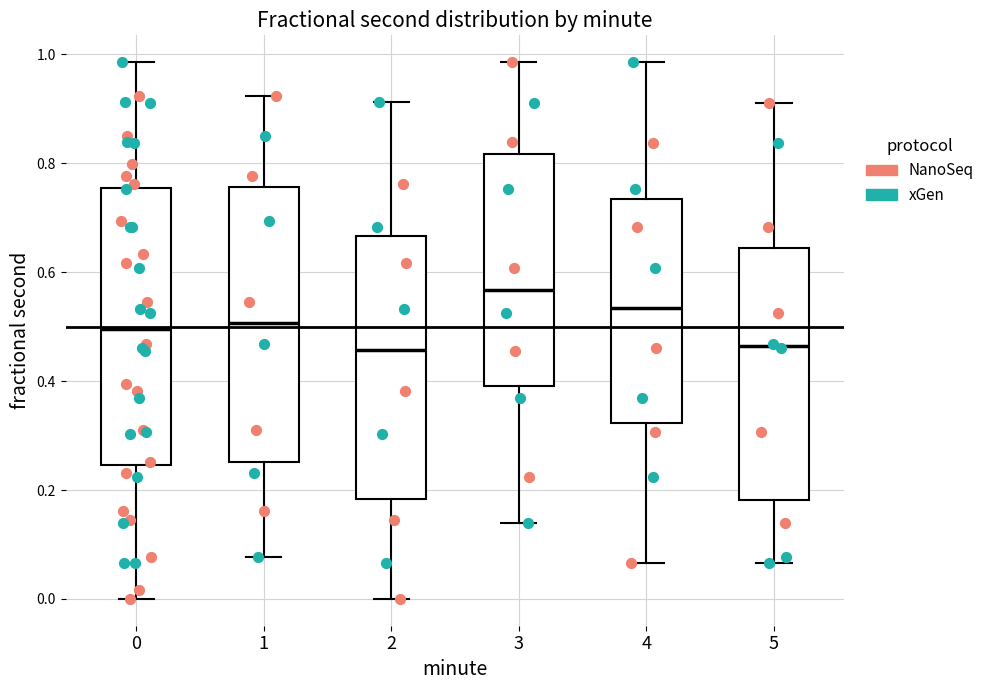

Where is the lower edge of the box at x = 0 on the y-axis? The values are not printed on the chart, so give them approximately, as read against the axis.

0.24